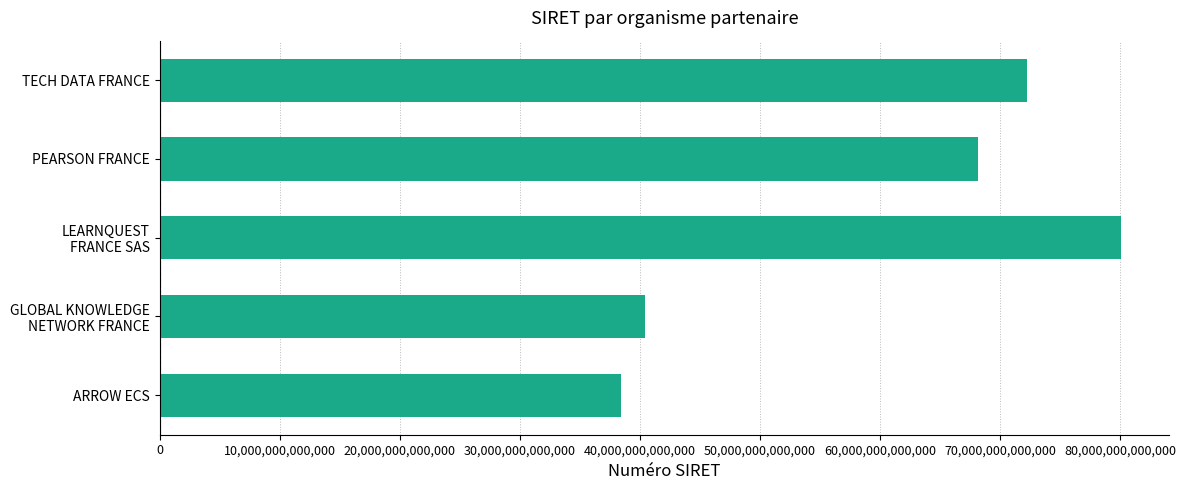

Count the number of values greater than 68201927800055.

2